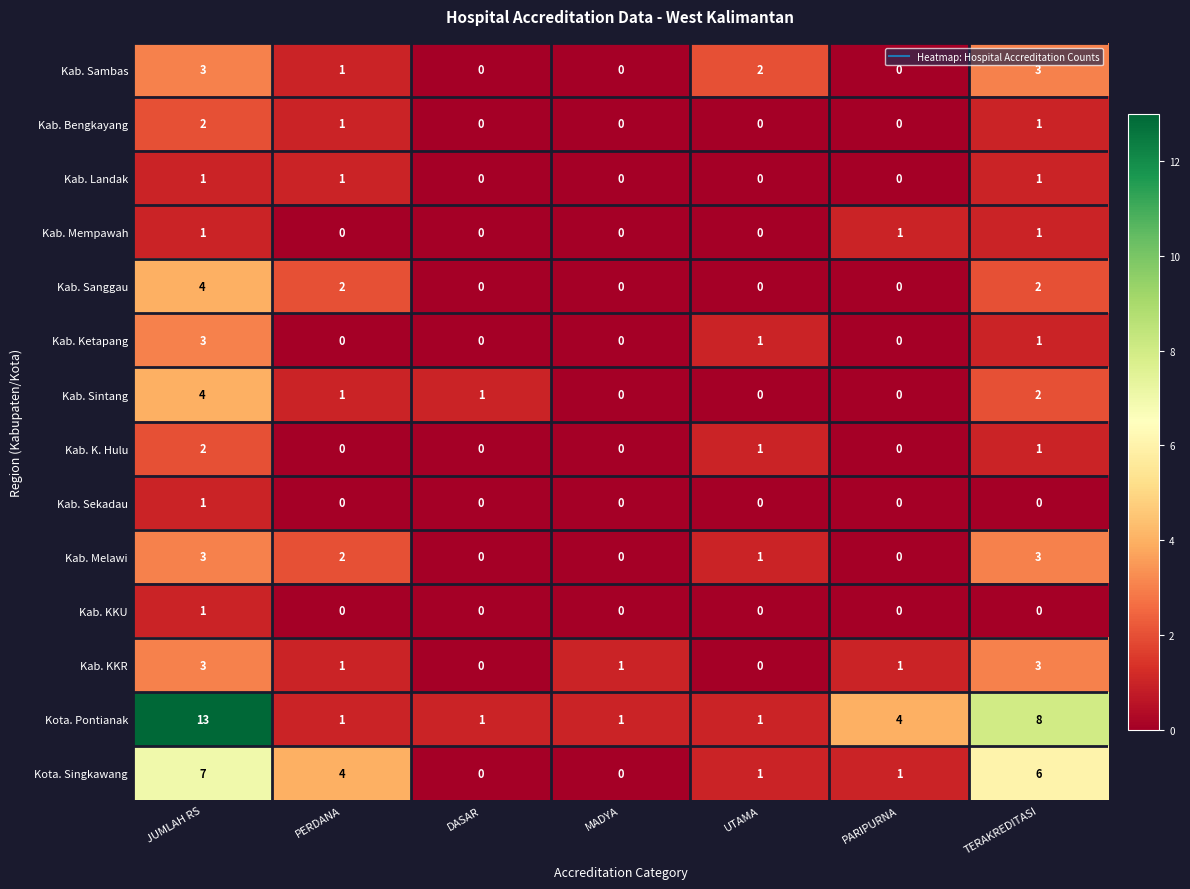

Which series has the largest range (max minus min)?

Kota. Pontianak